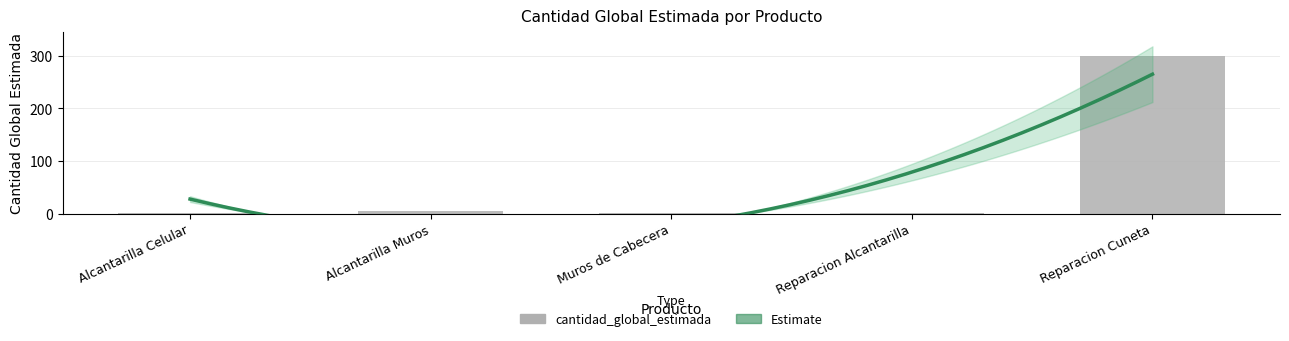

What is the label of the 4th bar from the left?

Reparacion Alcantarilla